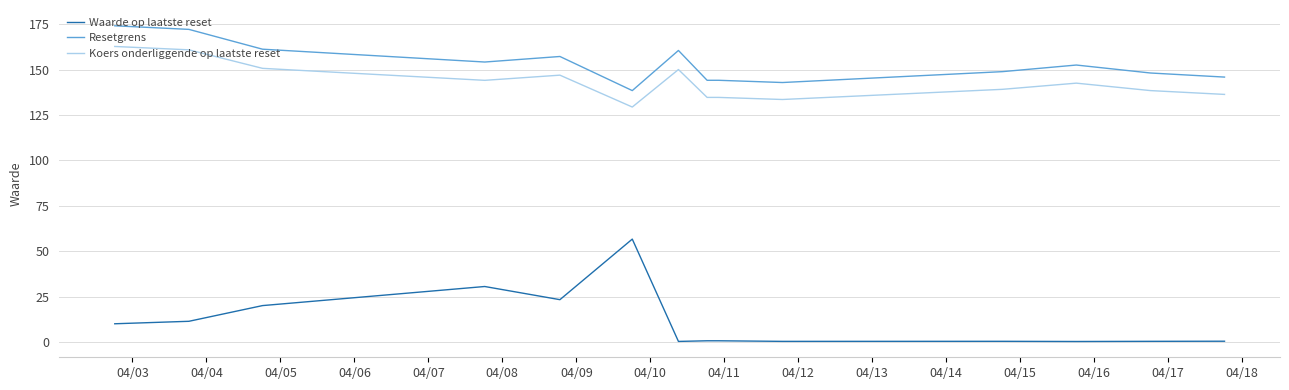

Which series has the widest spread of values?

Waarde op laatste reset